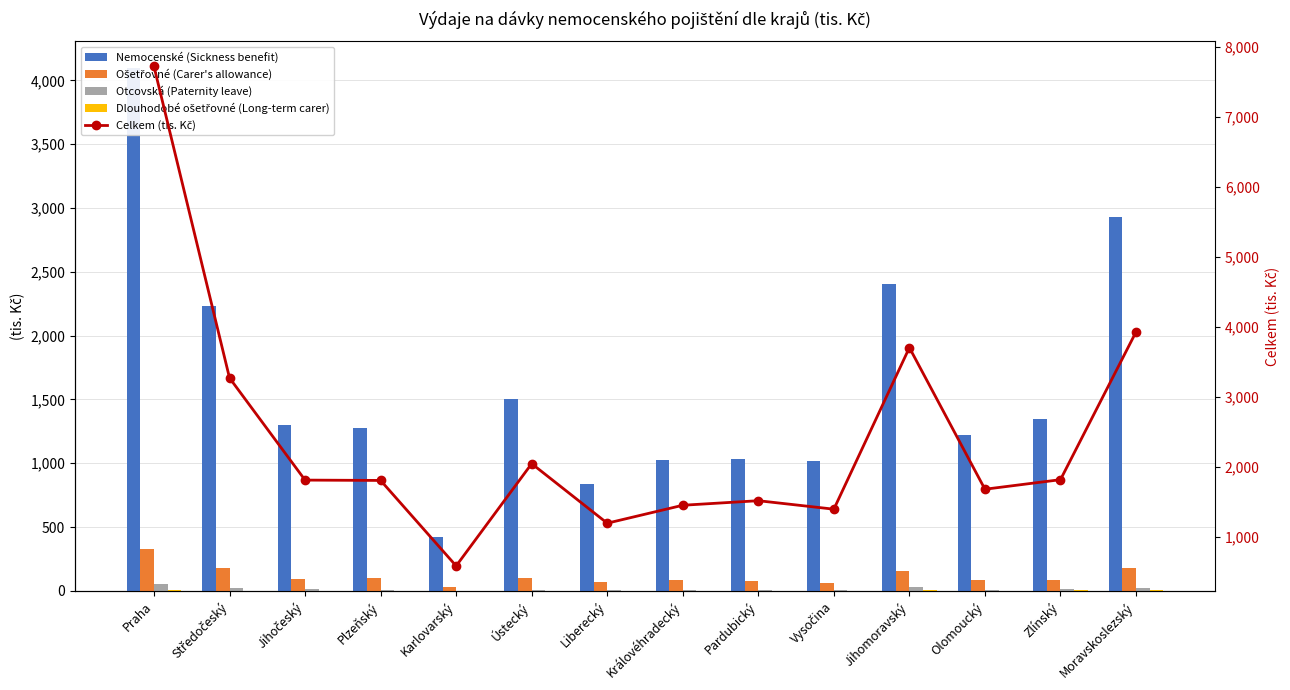

Does the chart contain any negative values?

No